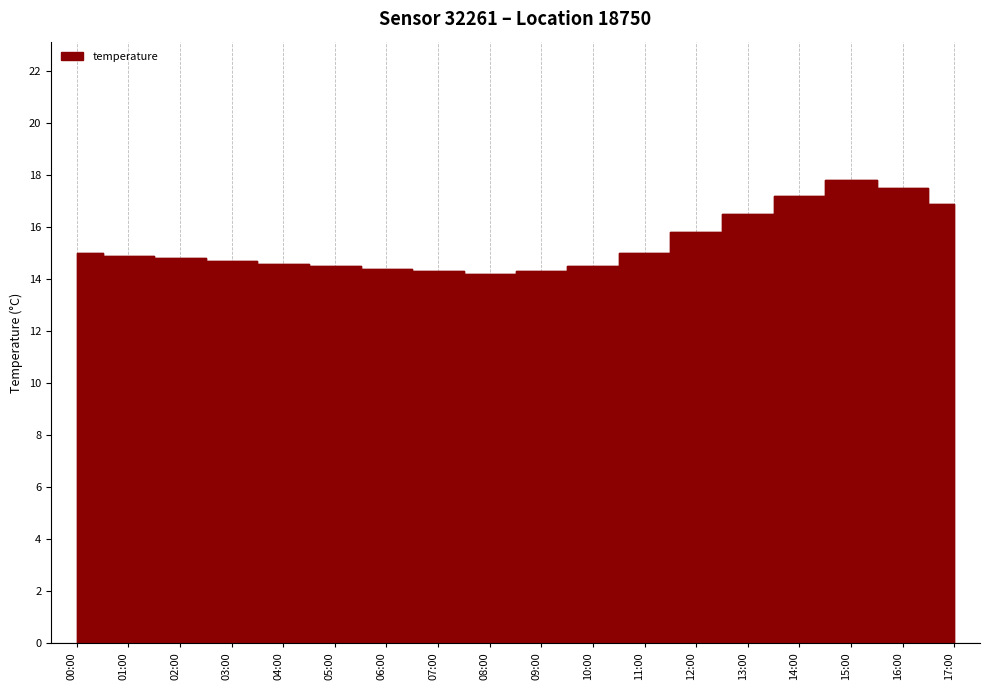

What is the change in value from 05:00 to 11:00?

+0.5